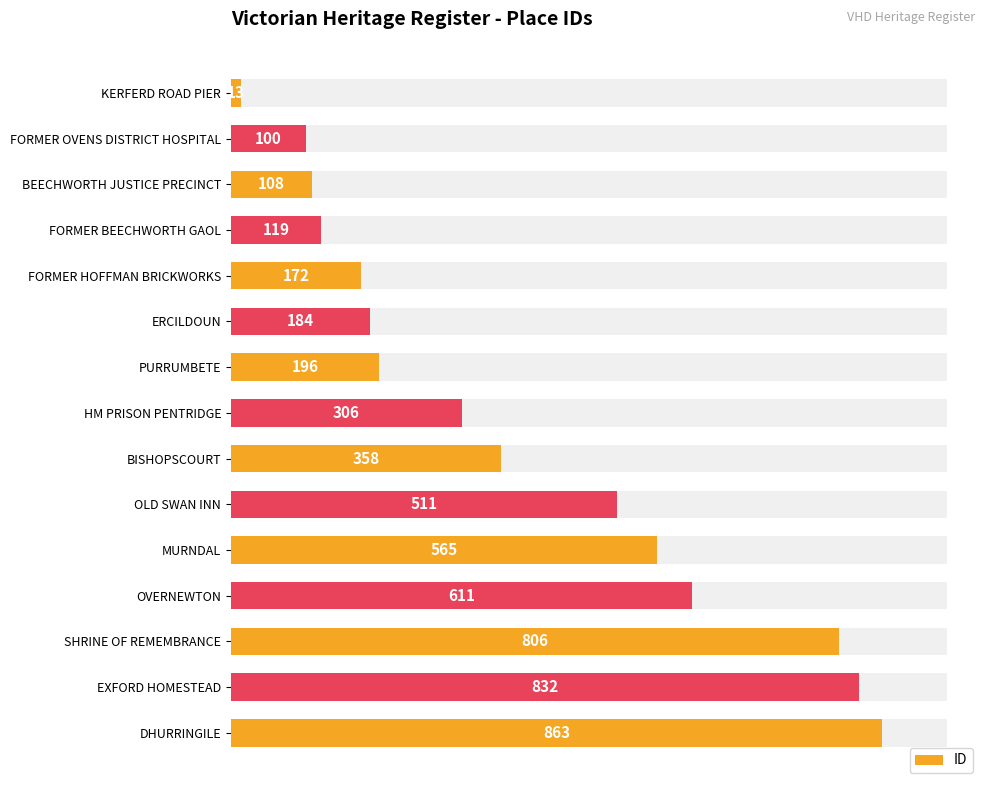

What is the sum of all values?

5744